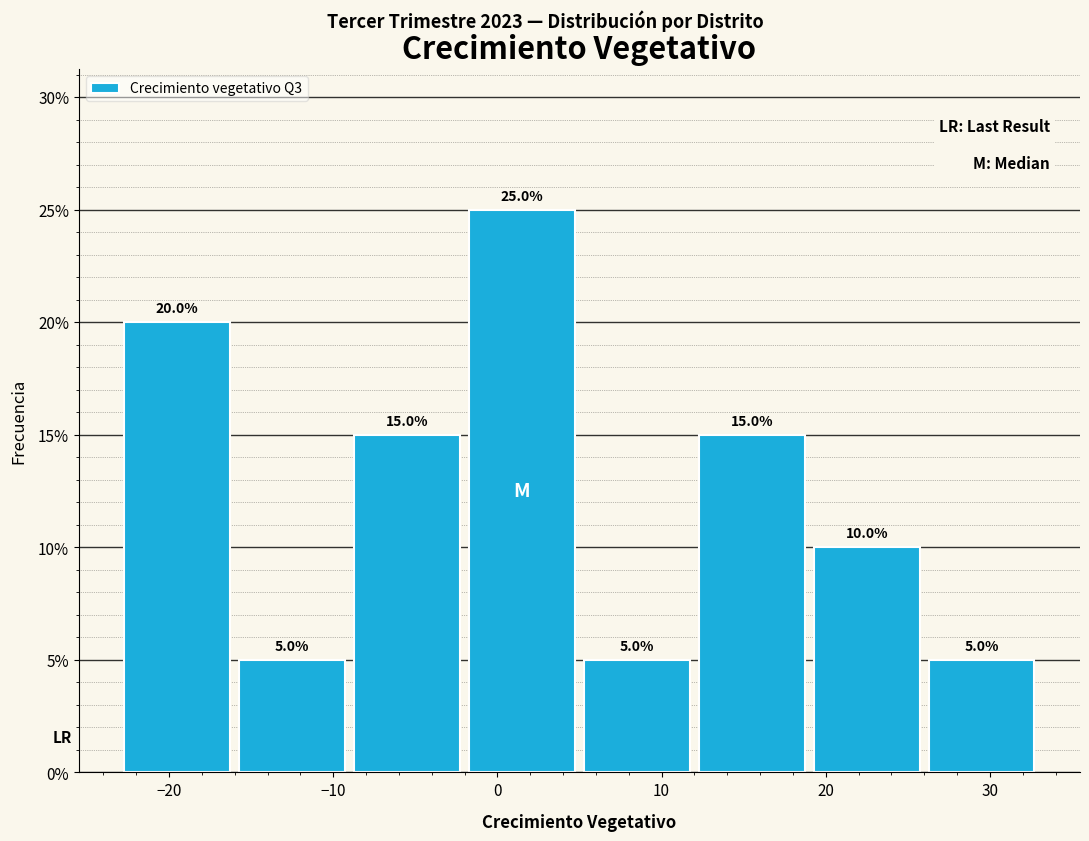

How tall is the bar that spans -9 to -2 on the x-axis?

15.0